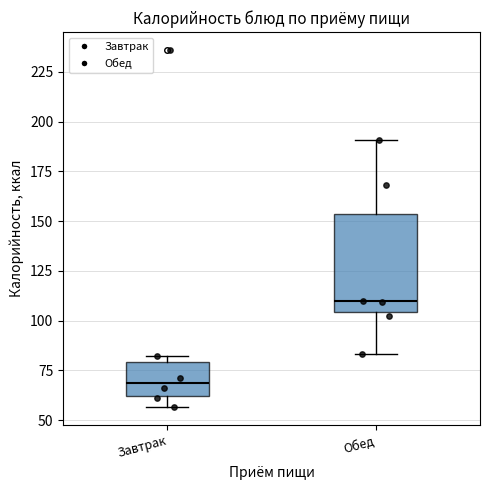

Comparing the boxes themselves (not the whiskers), which one is the tallest?

Обед